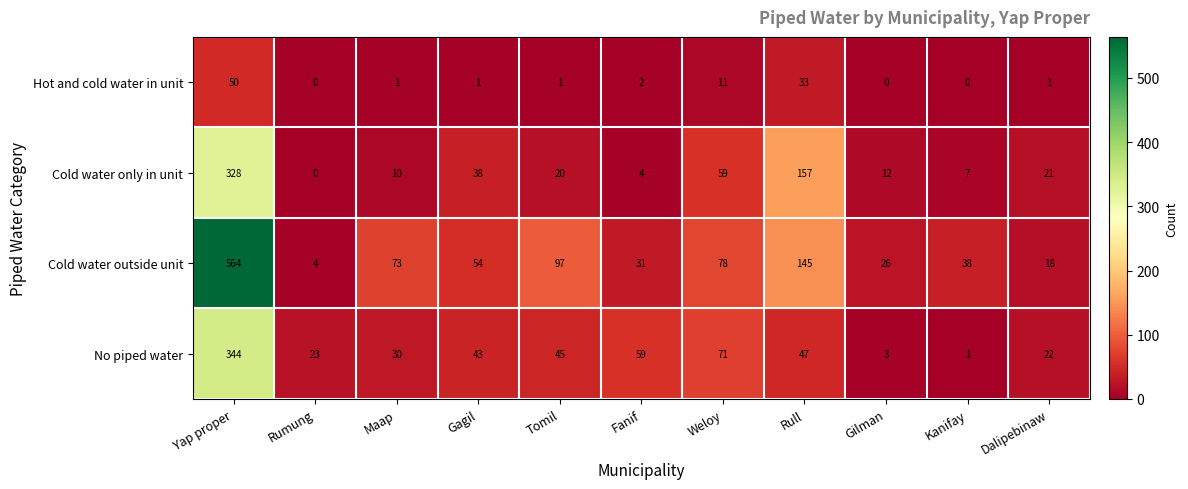

Which series has the largest range (max minus min)?

Cold water outside unit